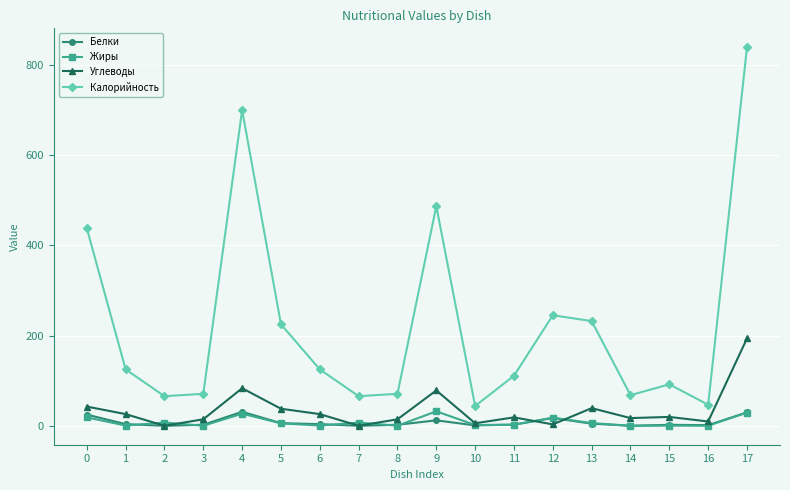

Which series has the largest range (max minus min)?

Калорийность